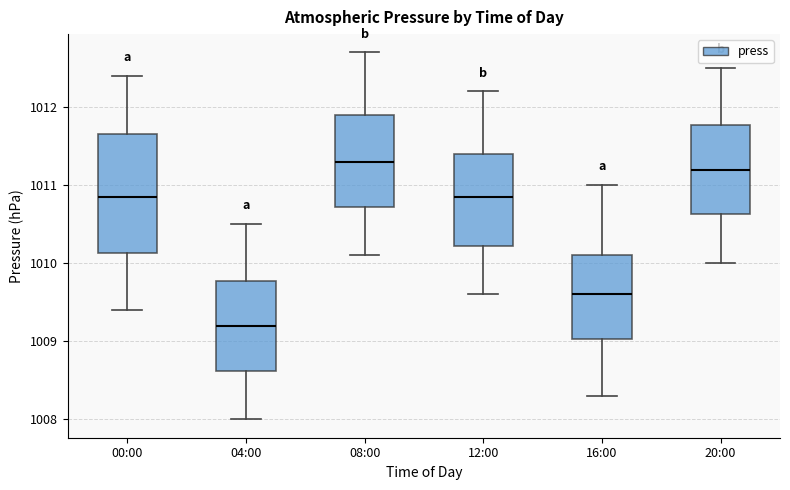

Which box has the lowest median line?

04:00